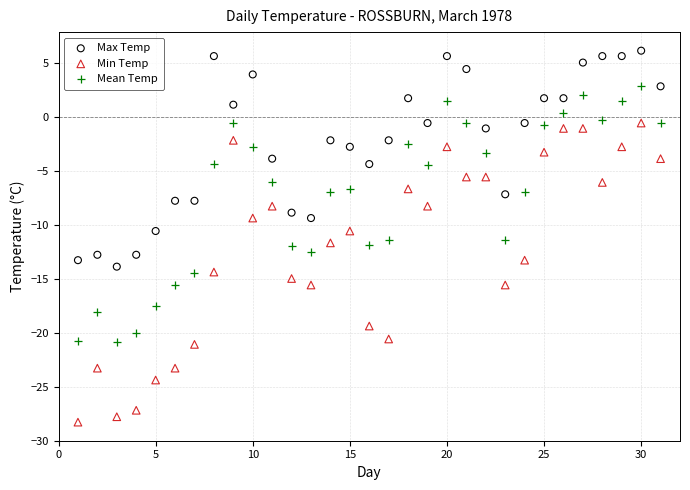

What are all the series names shown in the legend?

Max Temp, Min Temp, Mean Temp